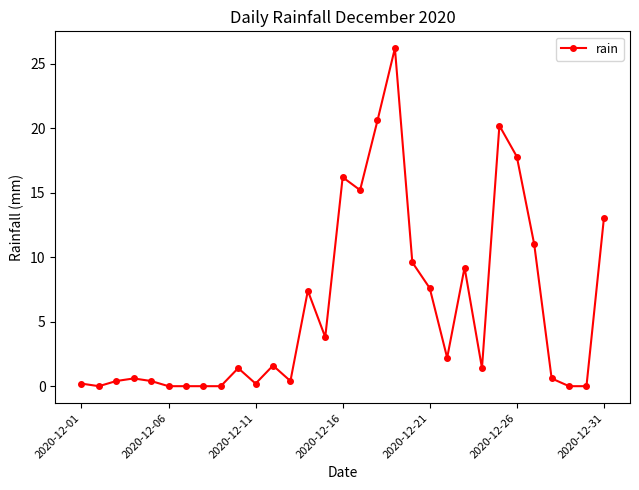

True or false: the data has more than 0 interior local peaks.

True